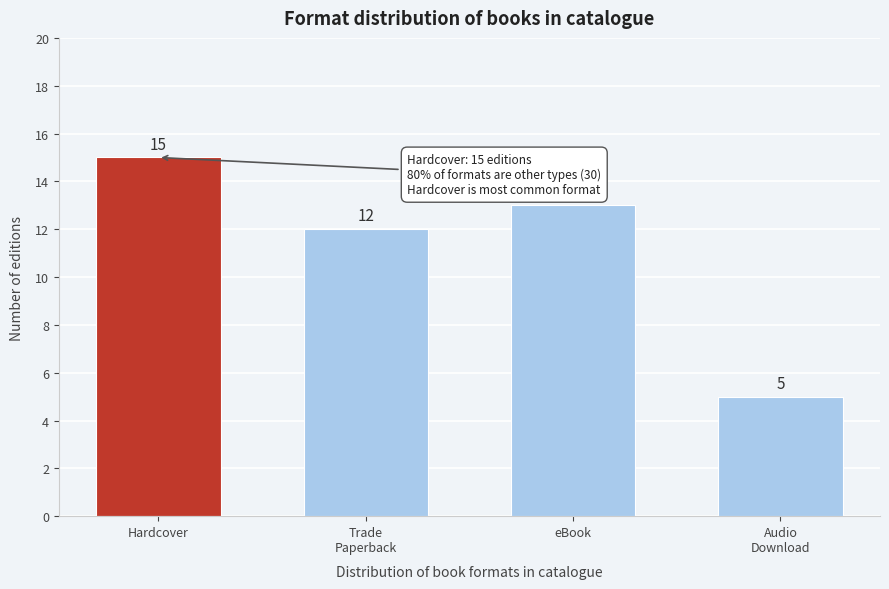

Reading right to left, what are all the values shown in this chart?

5	13	12	15